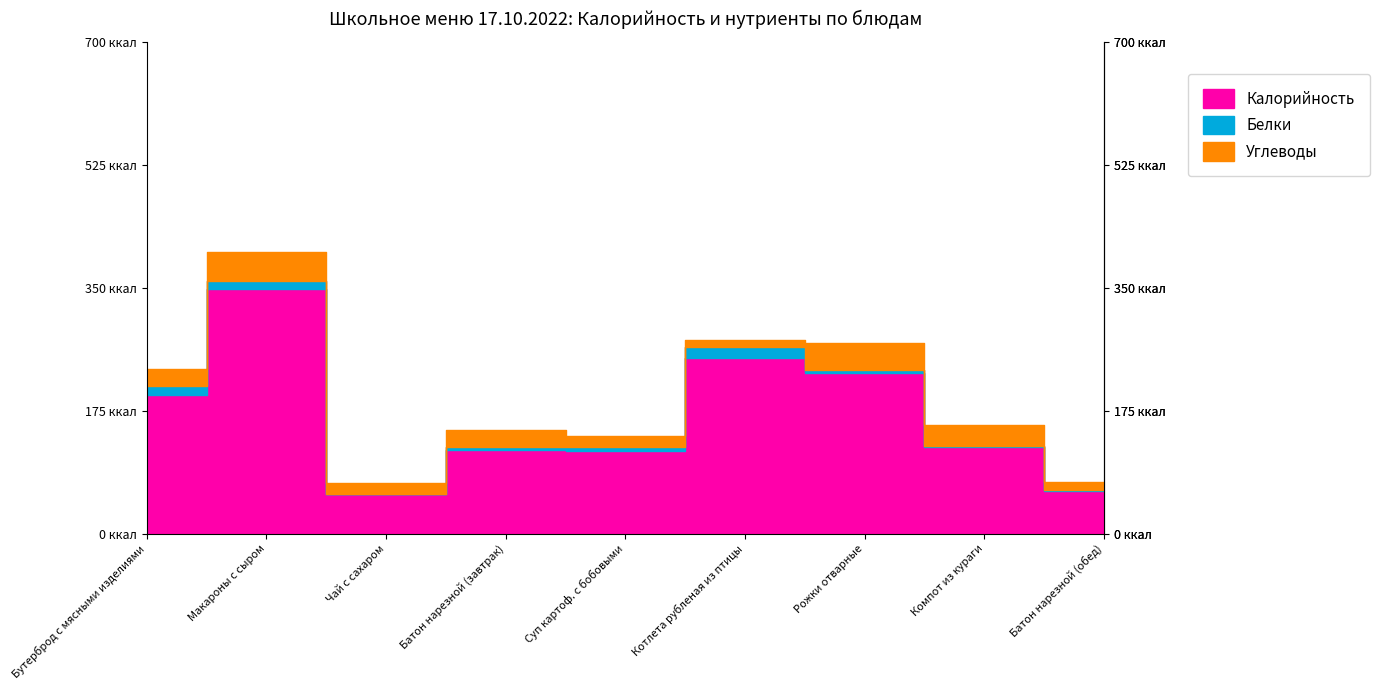

True or false: Калорийность has more than 0 points higher than both neighbors.

True